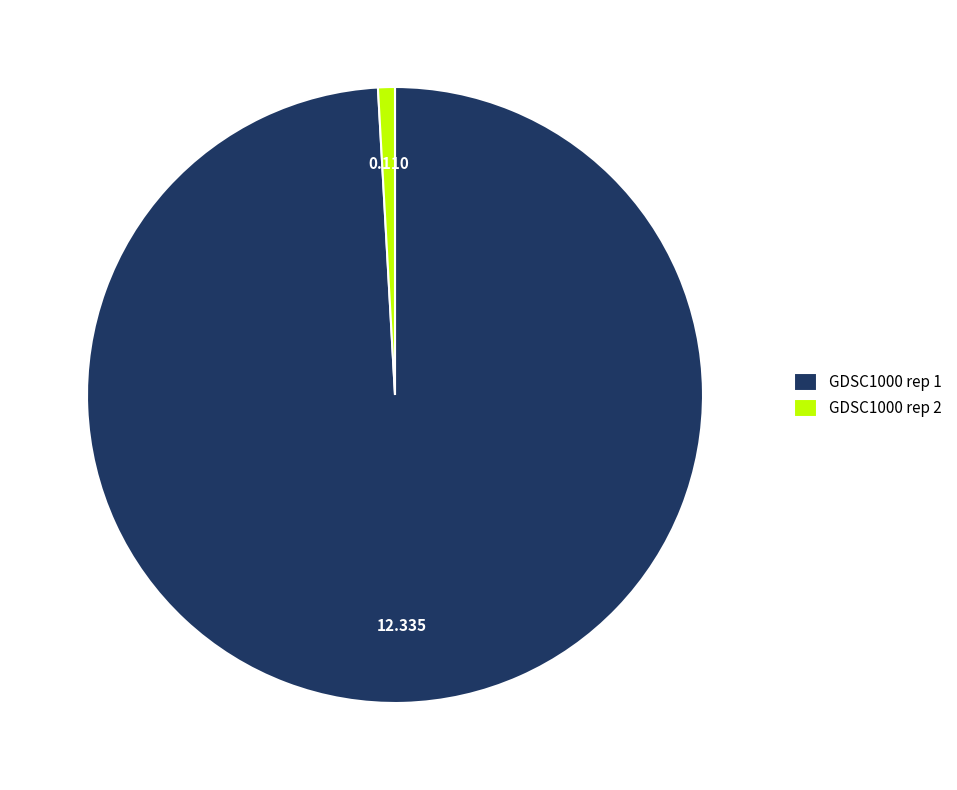

Is there a majority slice in this chart?

Yes